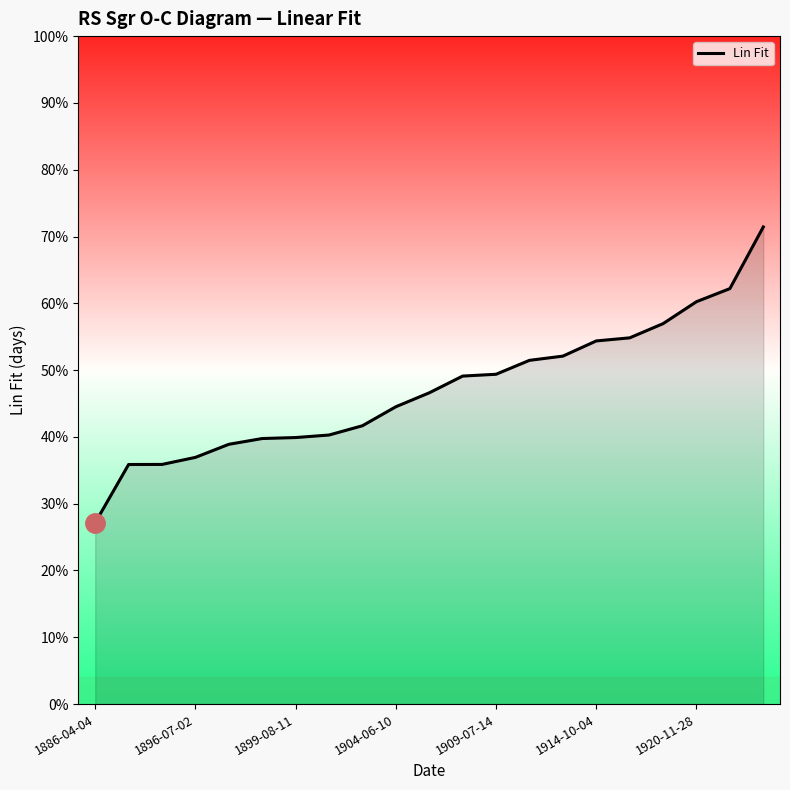

Does the chart display data point markers on the line(s)?

No